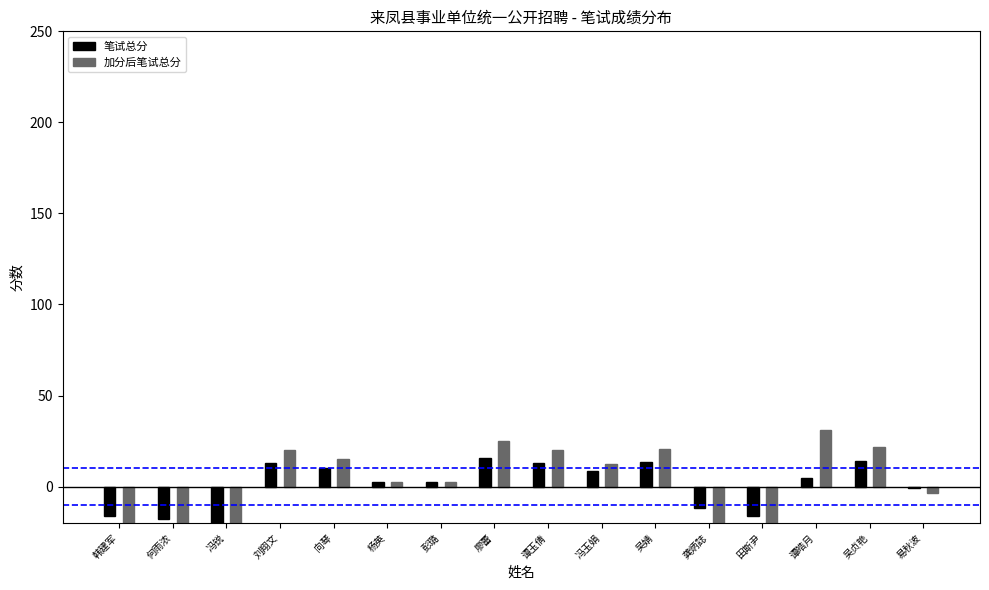

Which series has the largest range (max minus min)?

加分后笔试总分